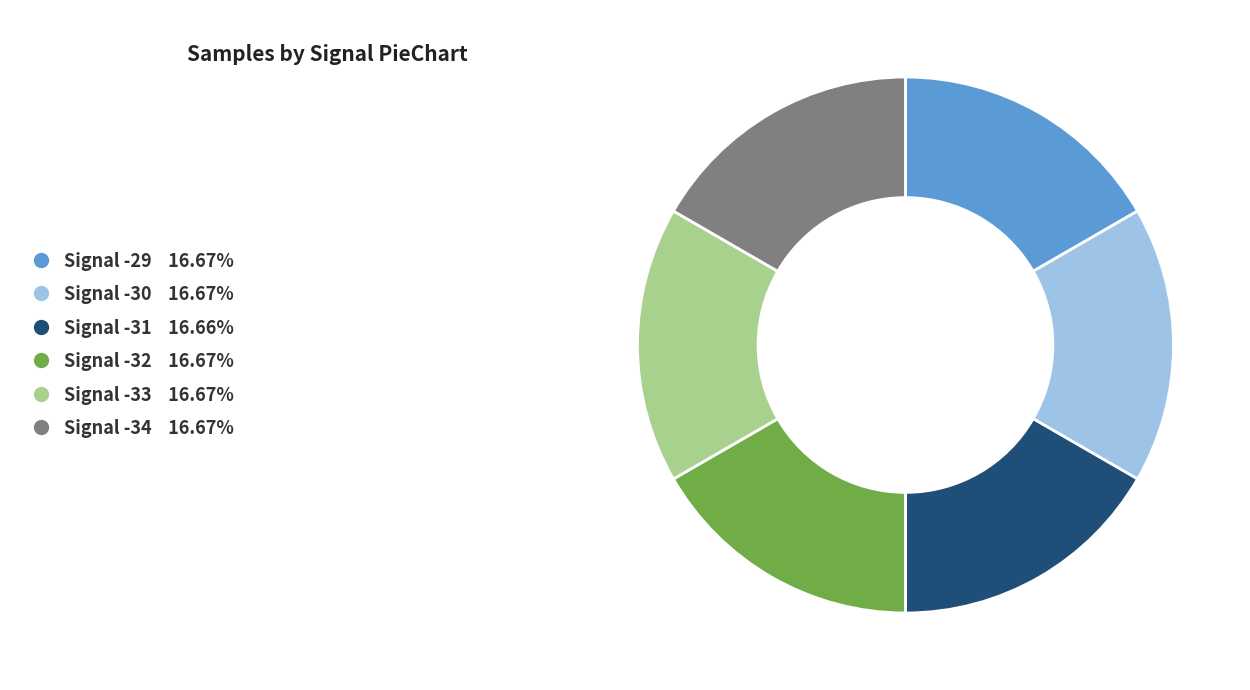

What is the ratio of the value at Signal -32 to the value at Signal -29?

1.0